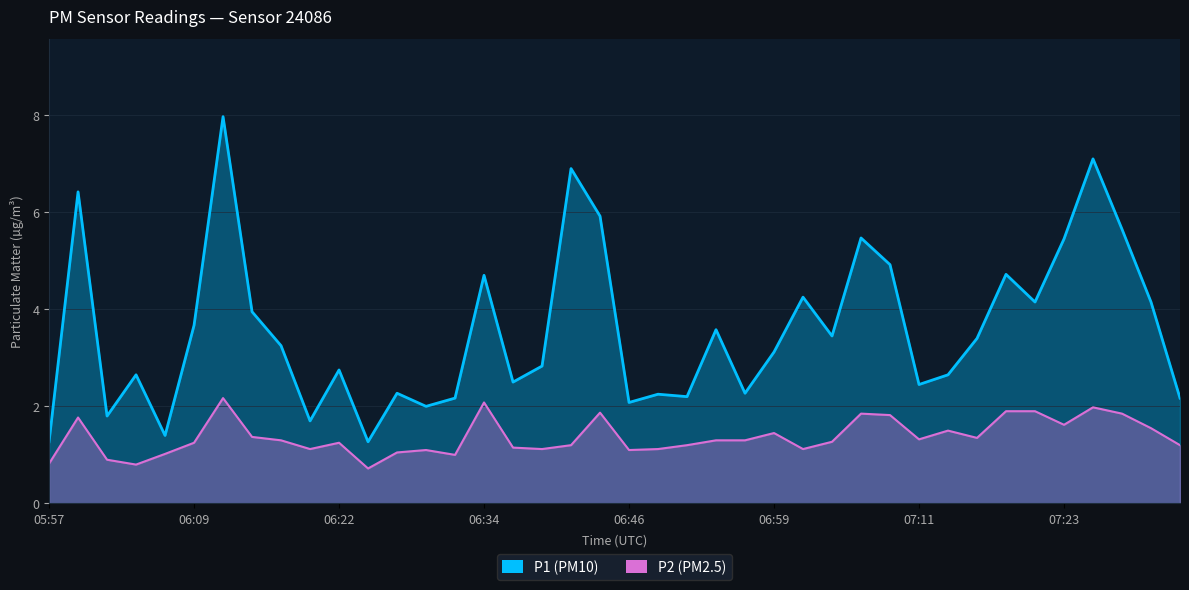

How many values in the P1 series are below 3?

19